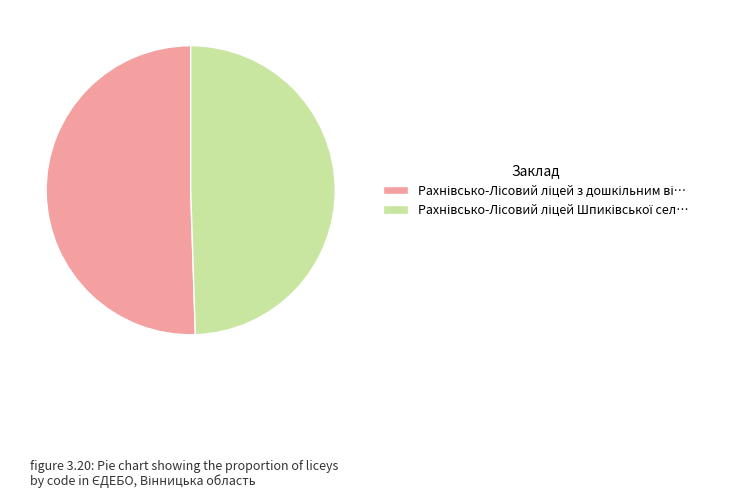

Is there a majority slice in this chart?

Yes